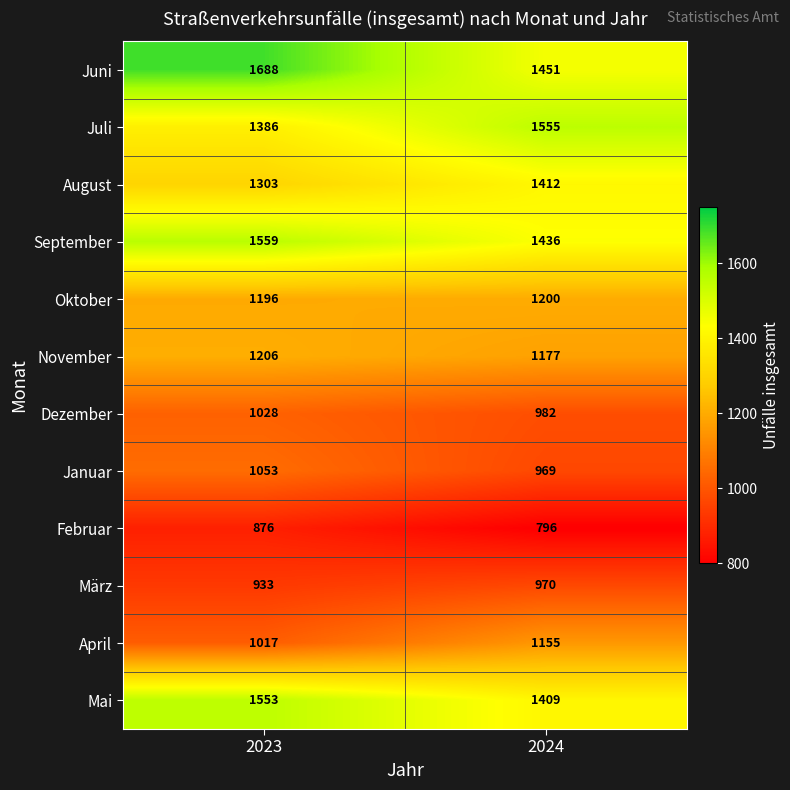

At which category does the chart reach its minimum across all series?

2024